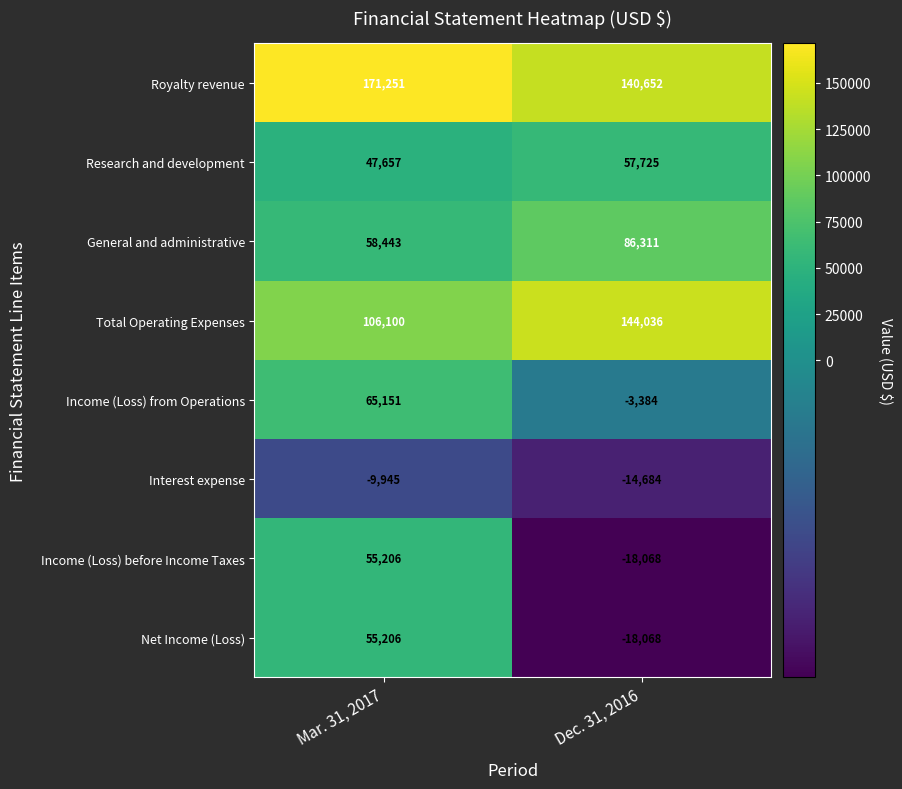

Rank the categories by Research and development value from highest to lowest.

Dec. 31, 2016, Mar. 31, 2017